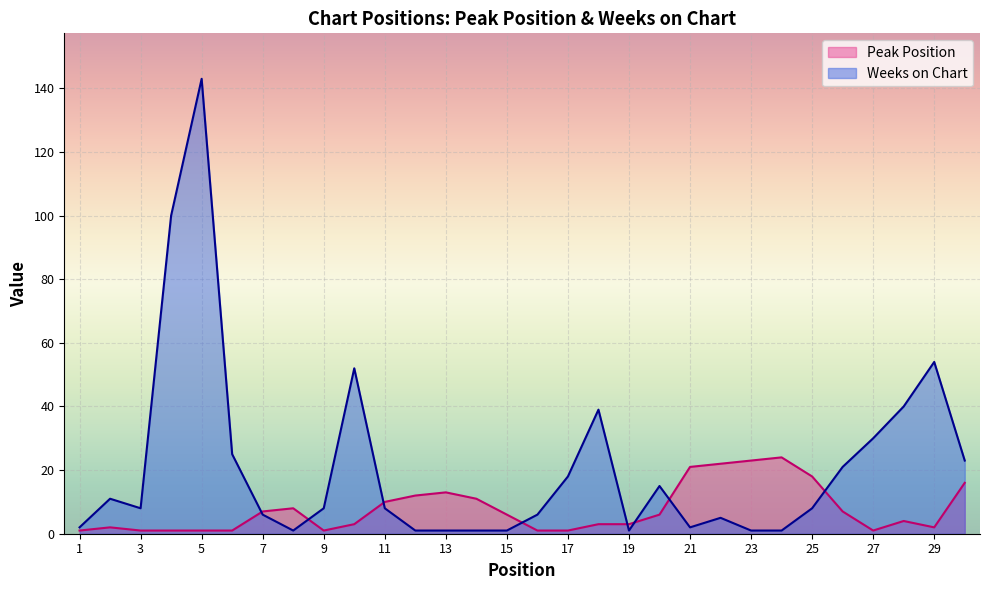

List the series in order of their overall mean, lowest first.

Peak Position, Weeks on Chart